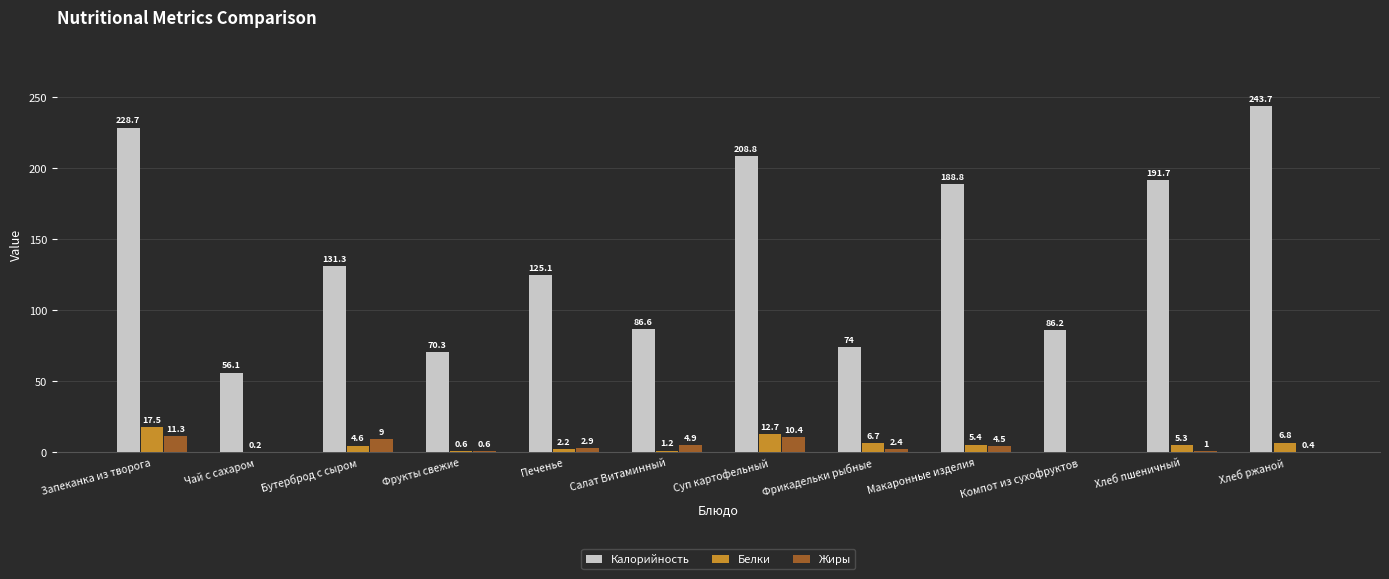

What is the greatest value displayed?

243.7